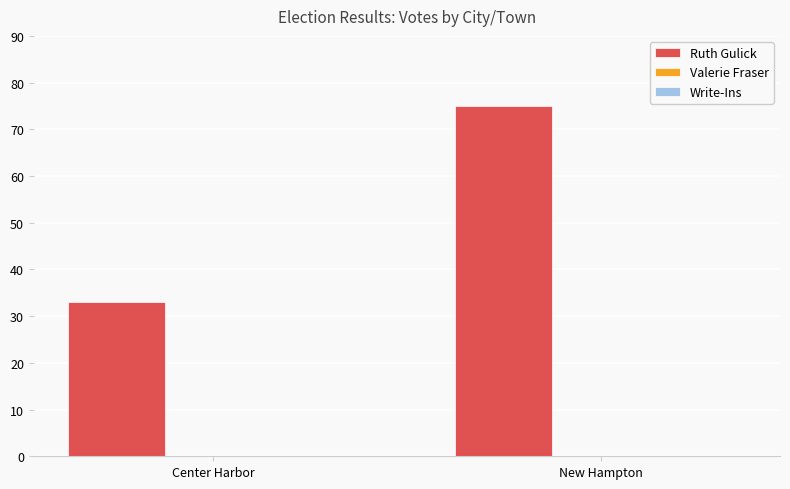

Between Center Harbor and New Hampton, which is larger?

New Hampton